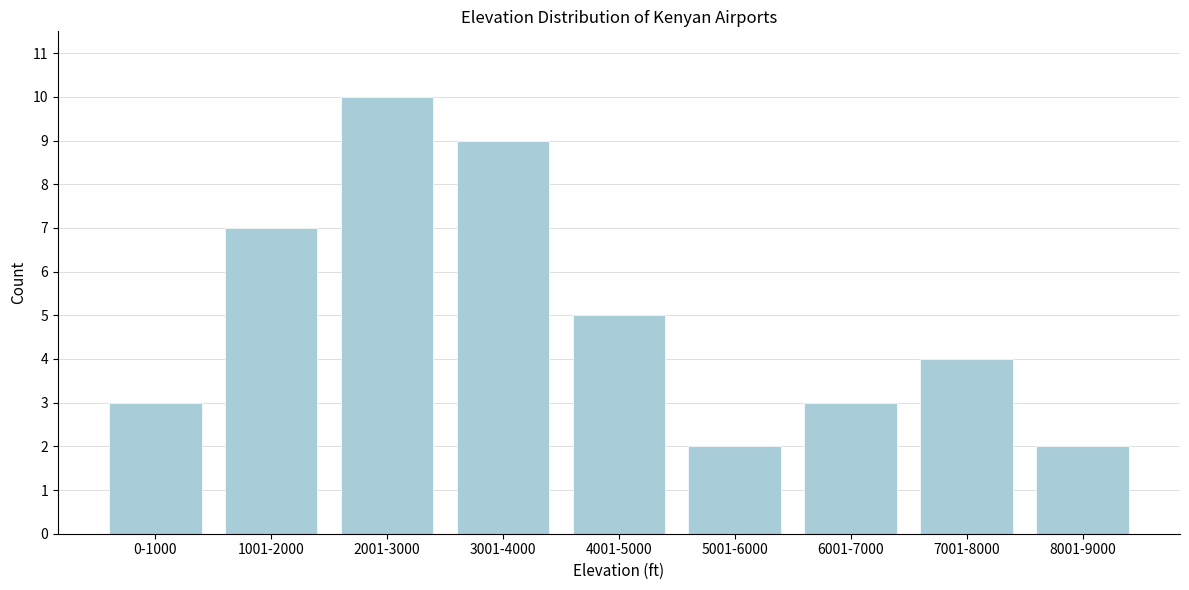

Reading right to left, extract all data points from this chart.

2	4	3	2	5	9	10	7	3